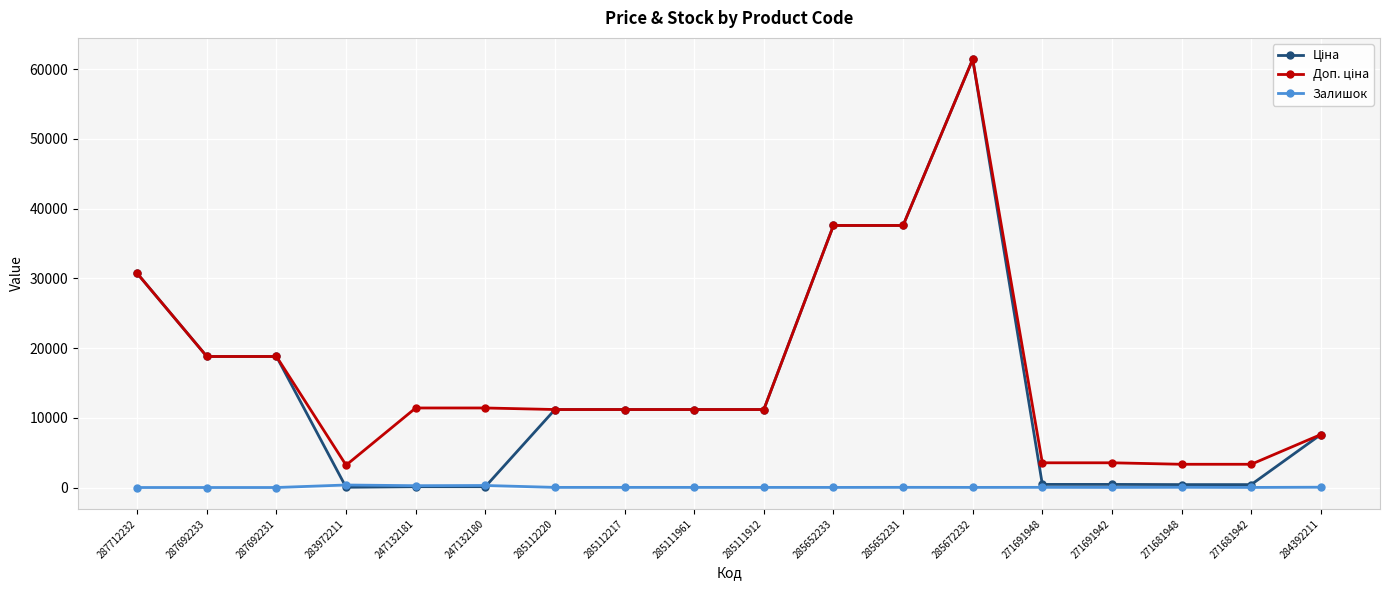

At which category is the sum across all series the highest?

285672232